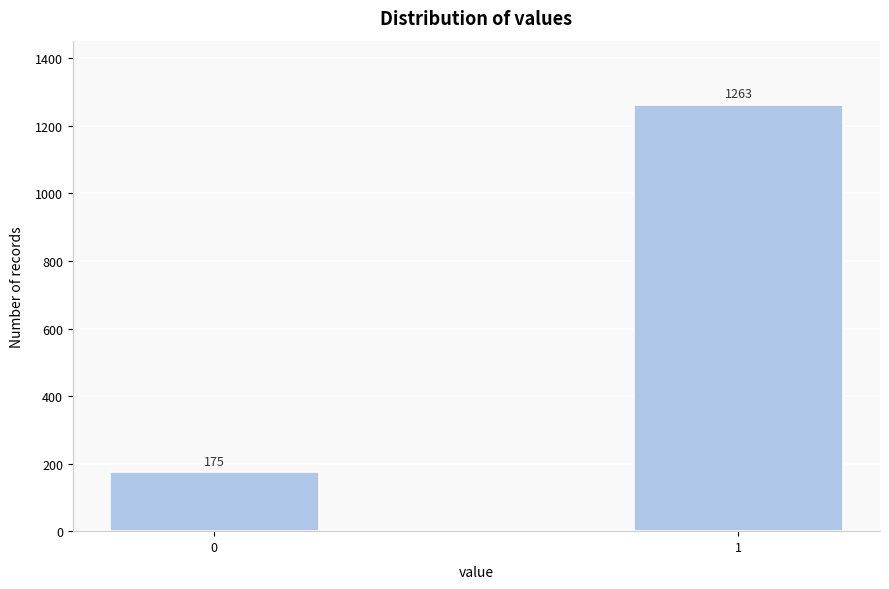

Reading left to right, list all the values displayed in this chart.

175	1263